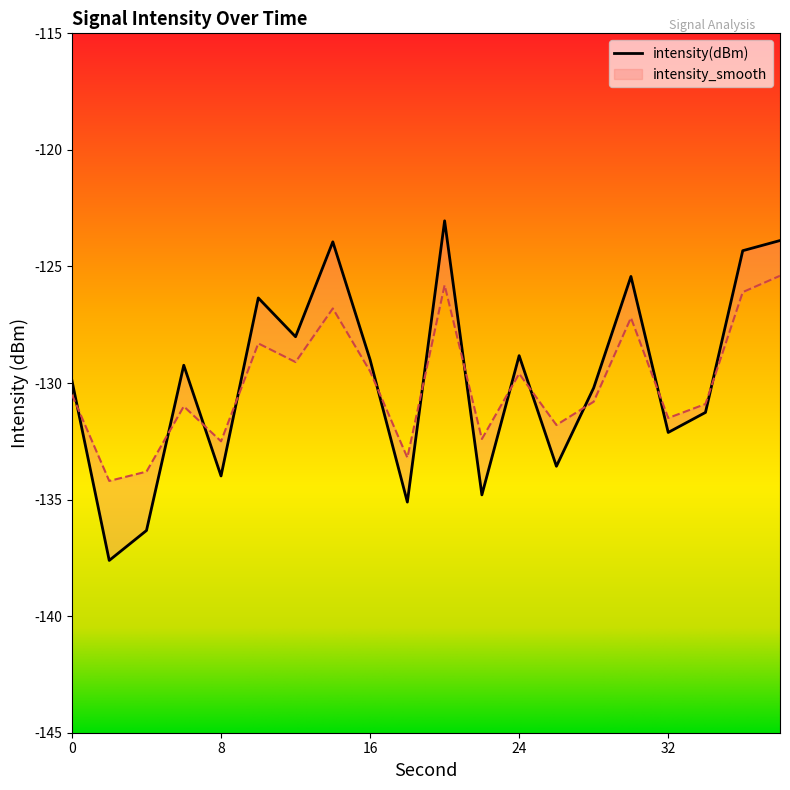

True or false: intensity_smooth and intensity(dBm) cross at least once.

True